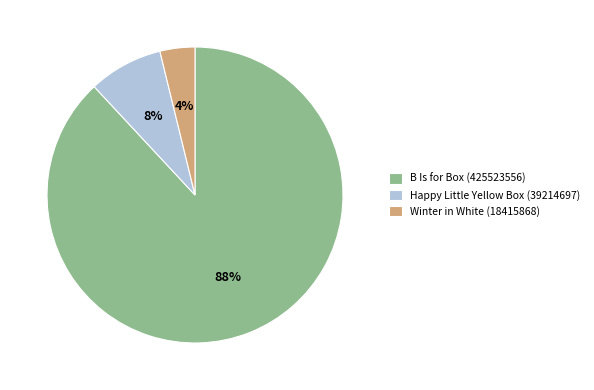

Count the number of slices in the pie.

3